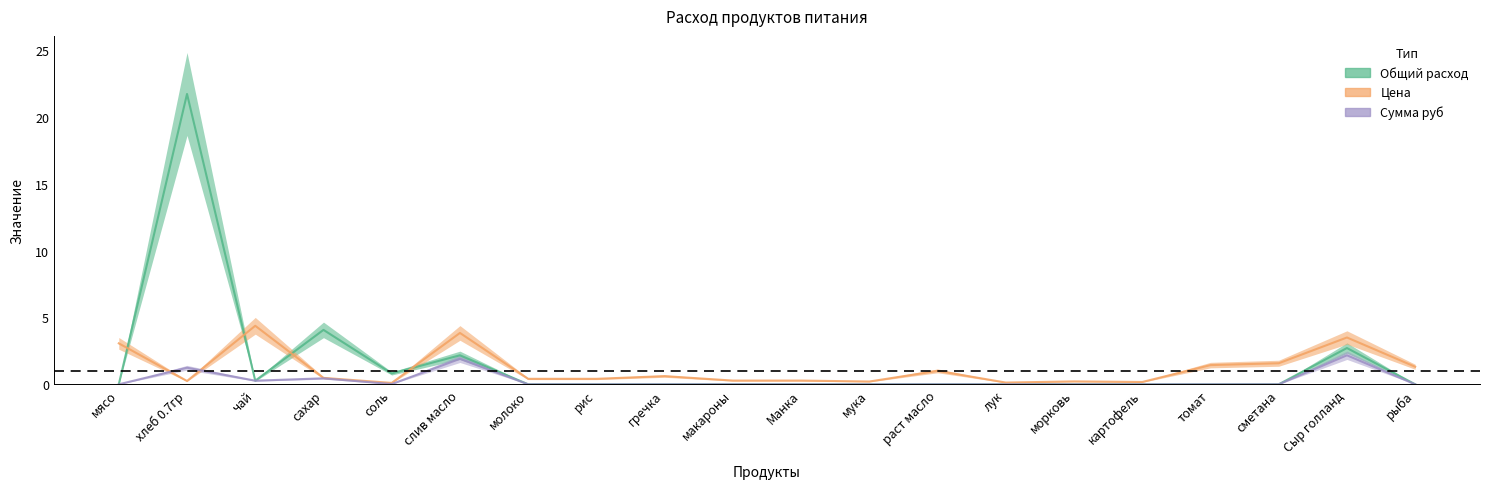

True or false: Общий расход продуктов (col_13) and Сумма руб (col_15) cross at least once.

False